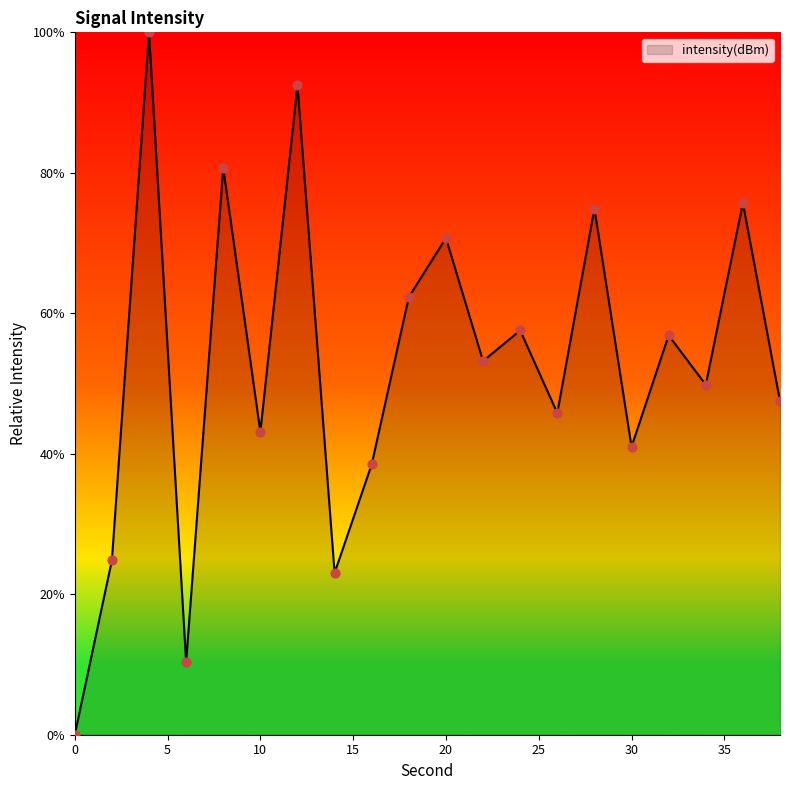

What is the maximum value shown in the chart?

100.0